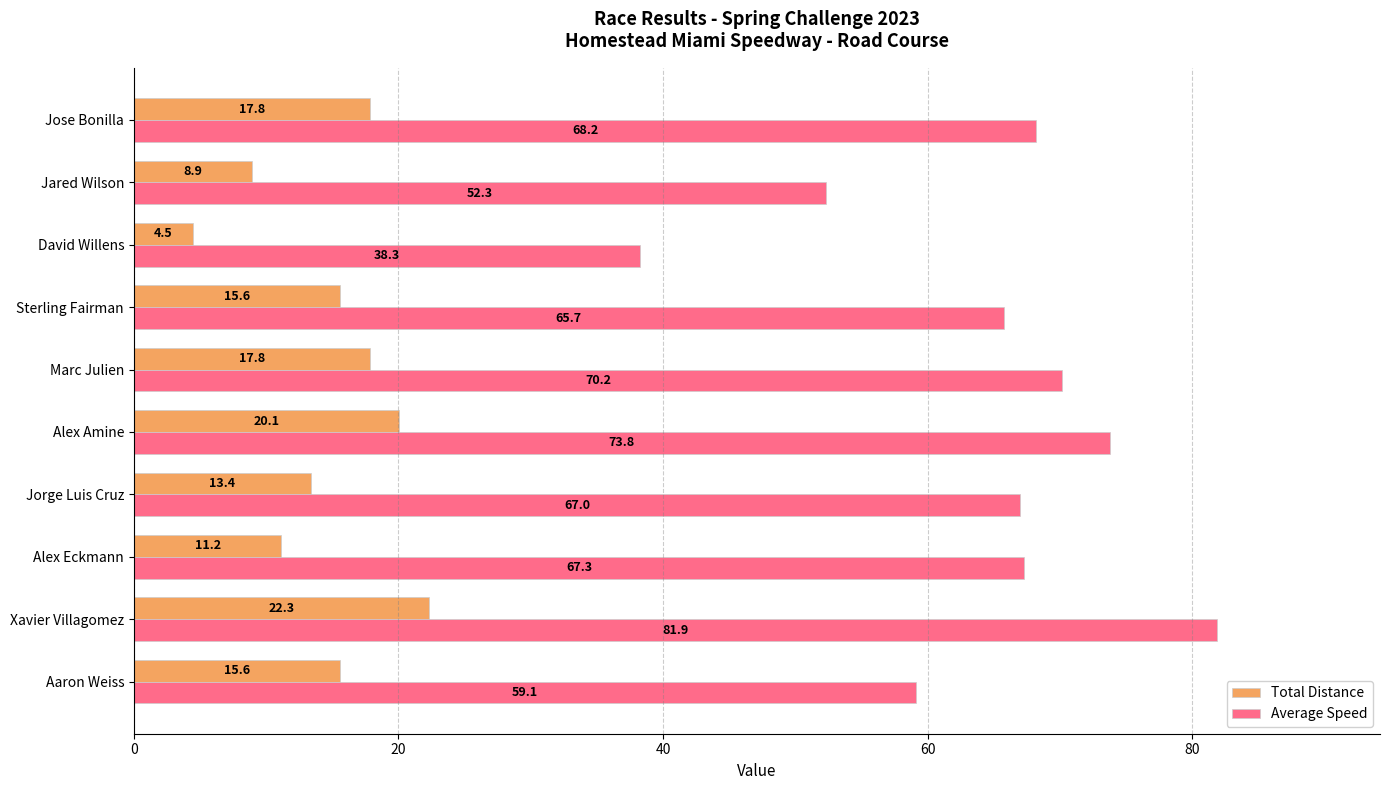

What is the sum of the Average Speed values at Jorge Luis Cruz and Alex Eckmann?

134.3